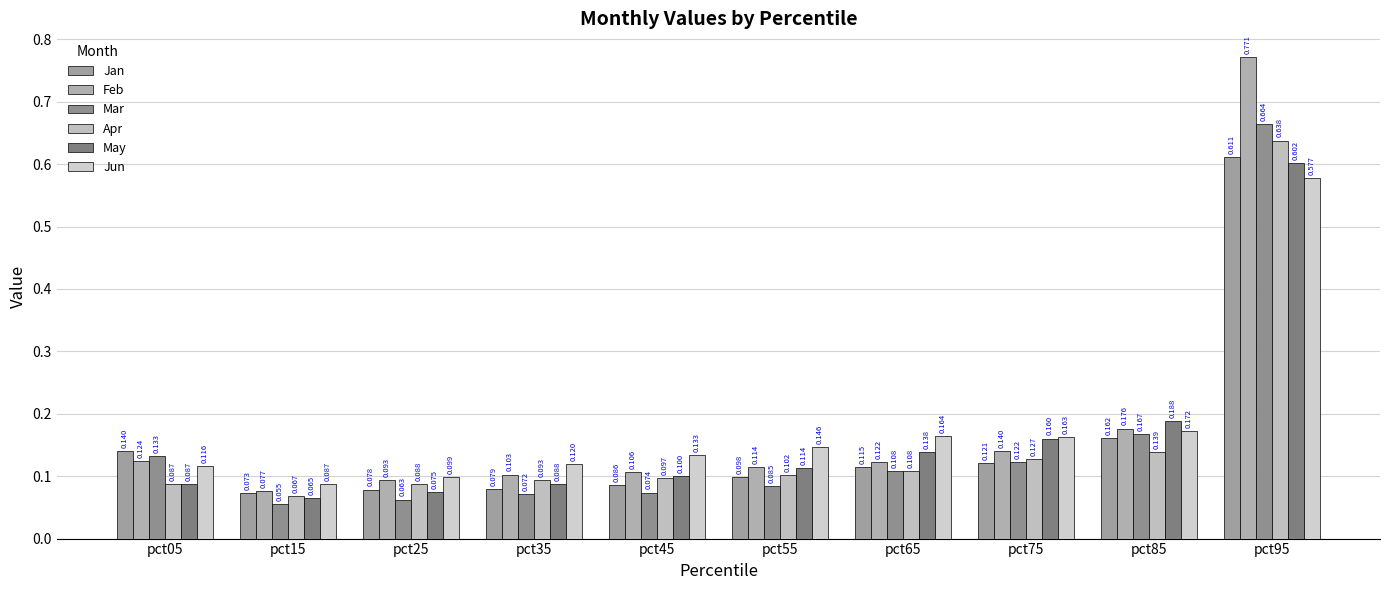

What is the average value of the Apr series?

0.2